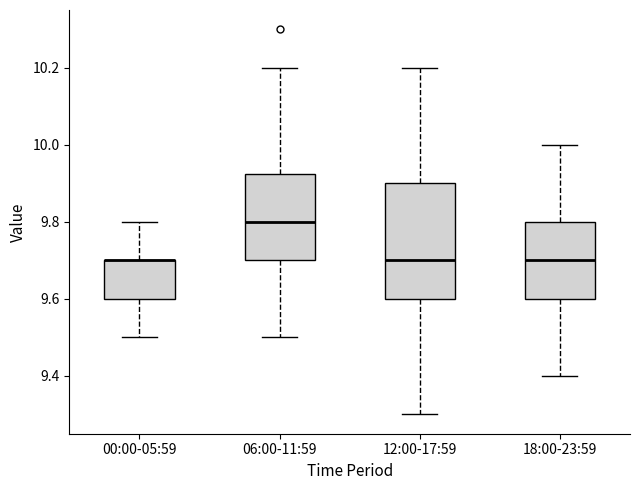

Reading left to right, read every box against the y-axis: the position of its median line, the range the box covers, and the ends of its whiskers. The values are not printed on the chart, so give them approximately, as read against the axis.

00:00-05:59: median 9.70 (drawn on the box's upper edge), box 9.60 to 9.70, whiskers 9.50 to 9.80
06:00-11:59: median 9.80, box 9.70 to 9.92, whiskers 9.50 to 10.20
12:00-17:59: median 9.70, box 9.60 to 9.90, whiskers 9.30 to 10.20
18:00-23:59: median 9.70, box 9.60 to 9.80, whiskers 9.40 to 10.00